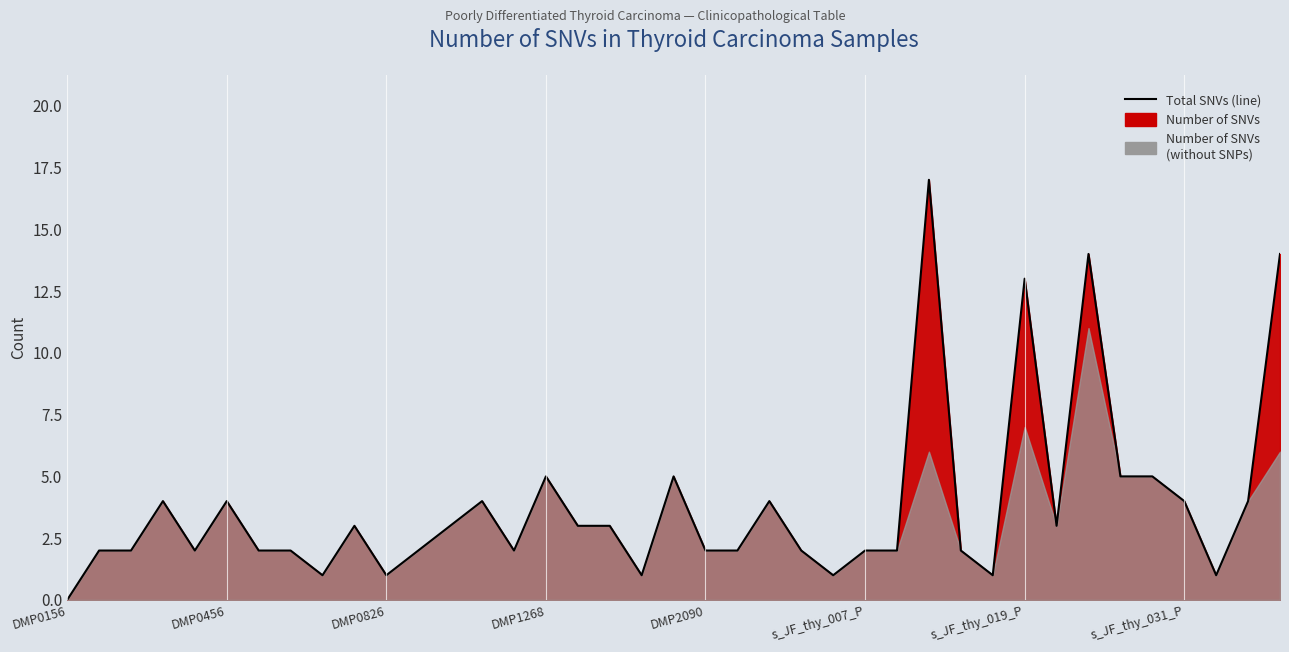

Is it true that the value at 33 is 7?

False